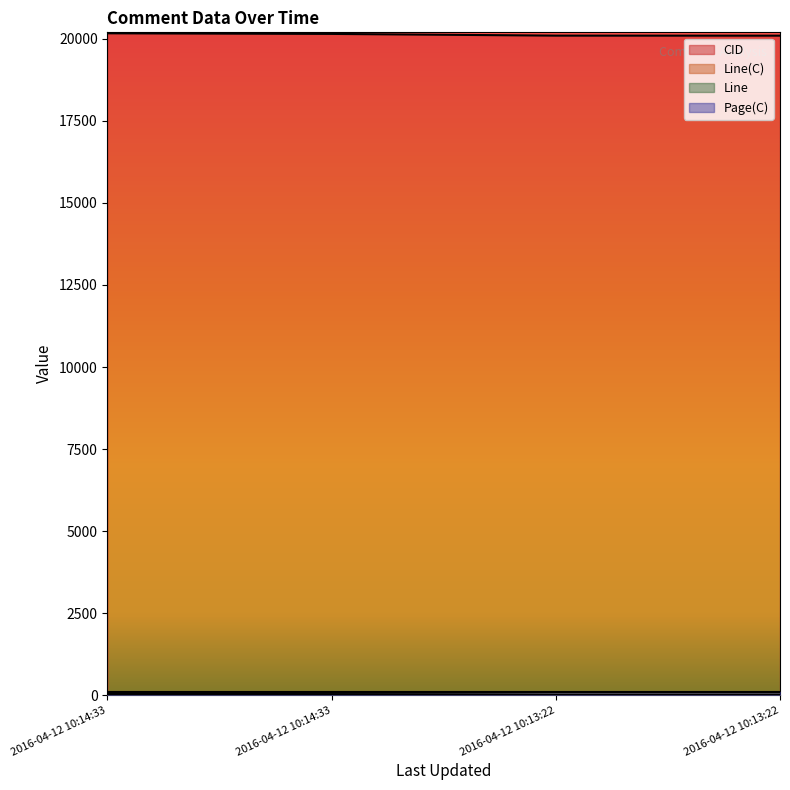

Which series changed the most between 2016-04-12 10:14:33 and 2016-04-12 10:13:22?

CID